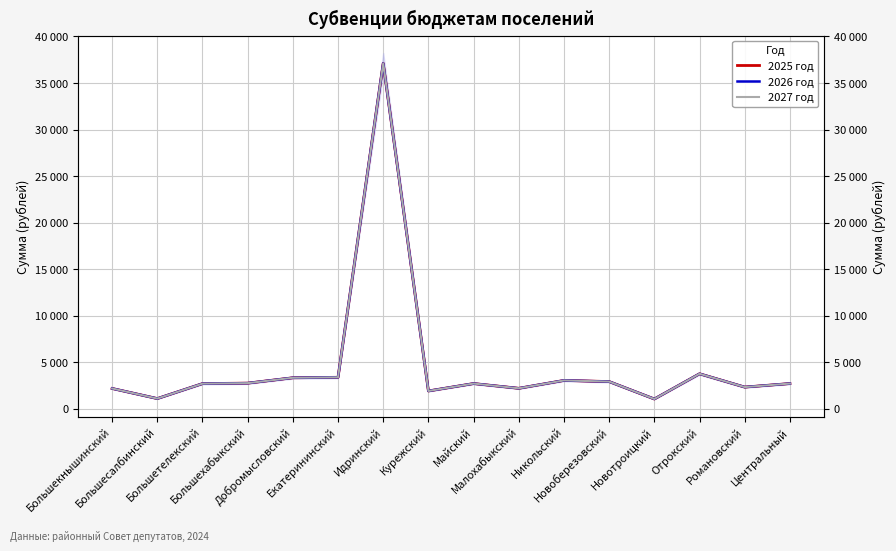

What is the label of the 3rd point from the left?

Большетелекский